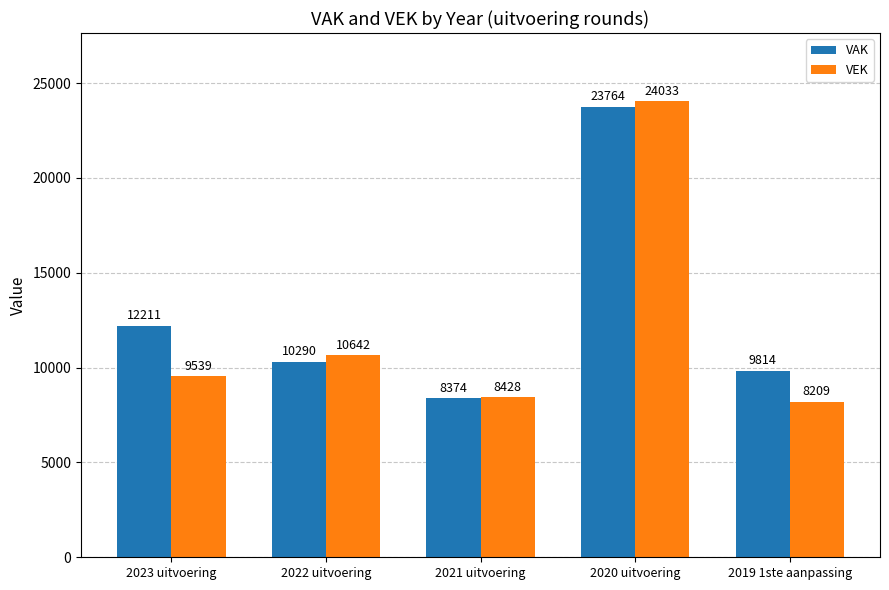

What is the average value of the VEK series?

12170